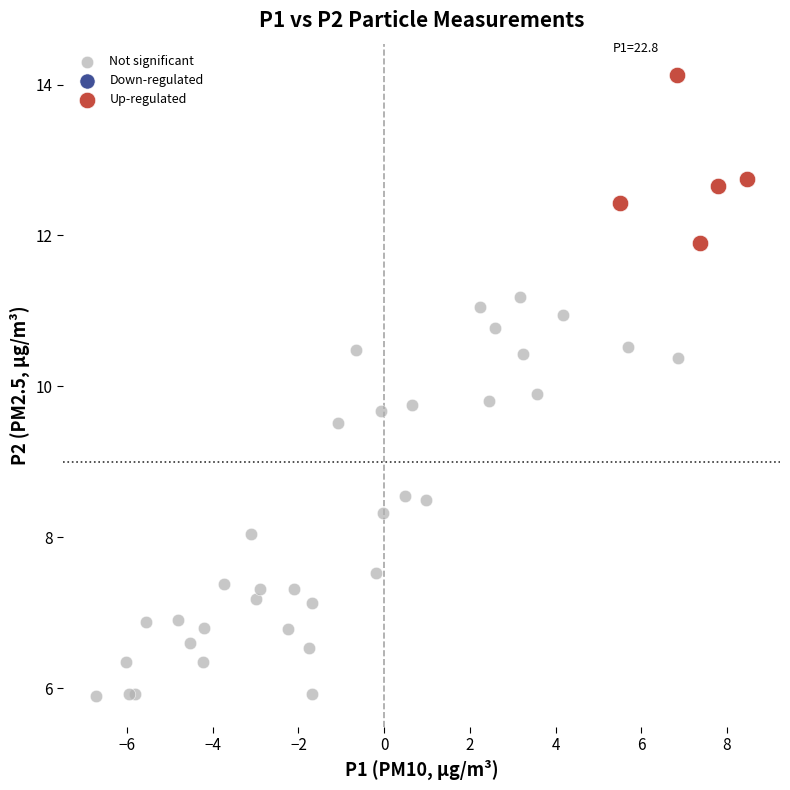

Which series reaches the minimum Y coordinate?

Not significant